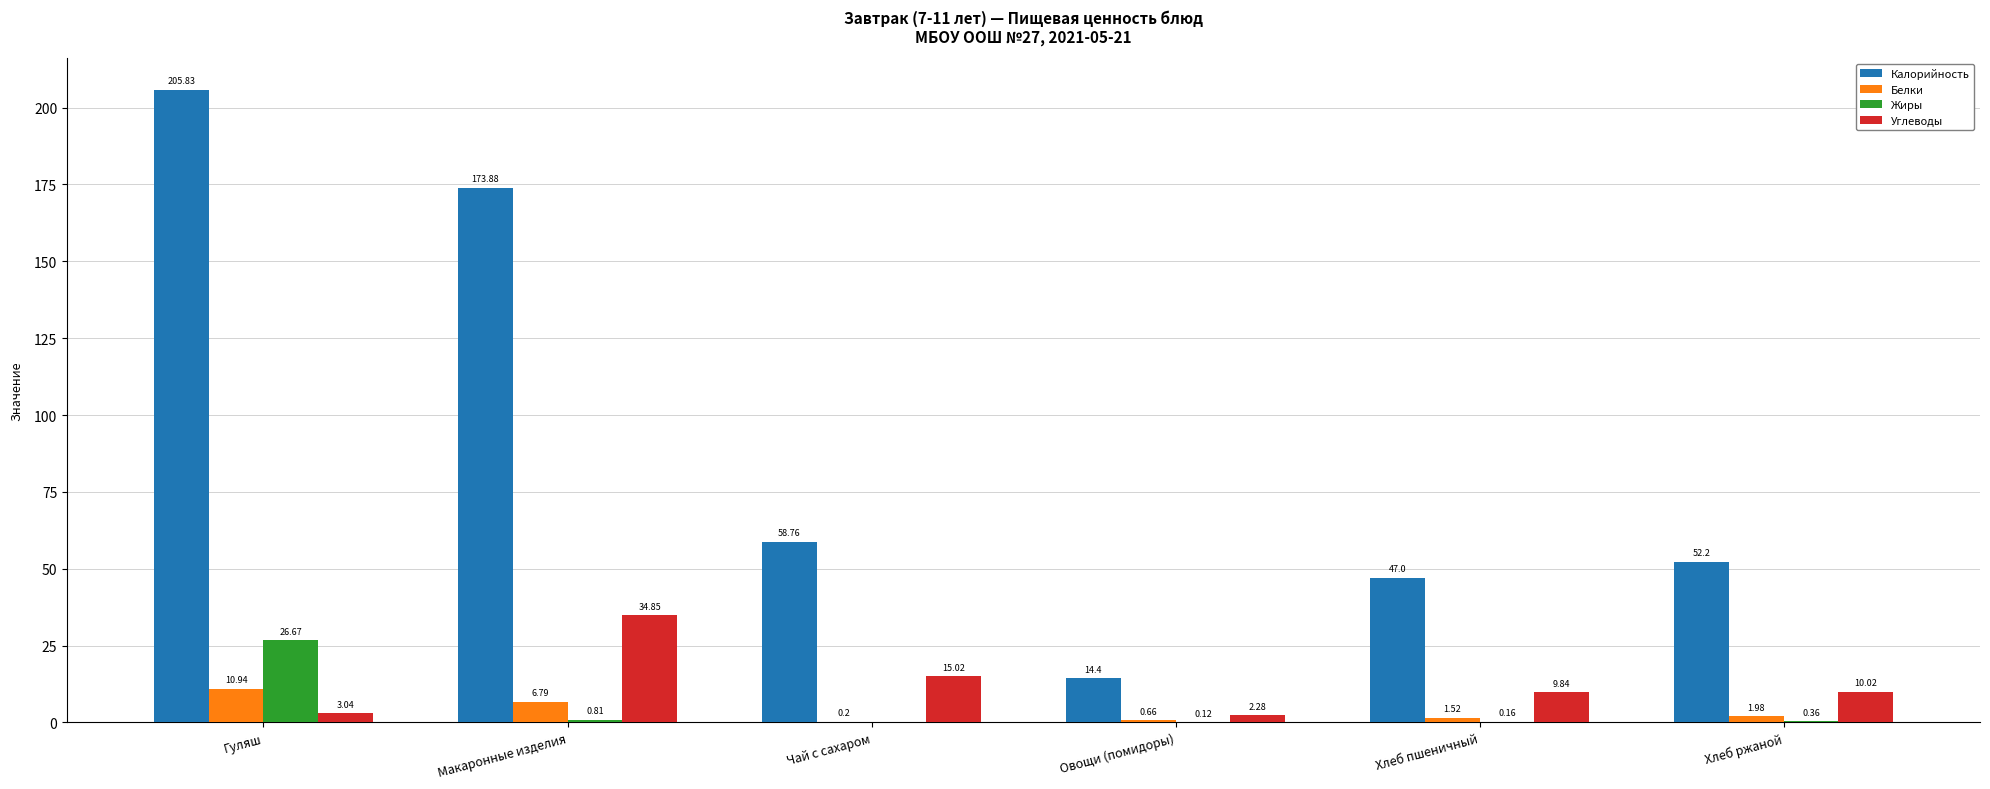

What is the sum of all Жиры values?

28.1